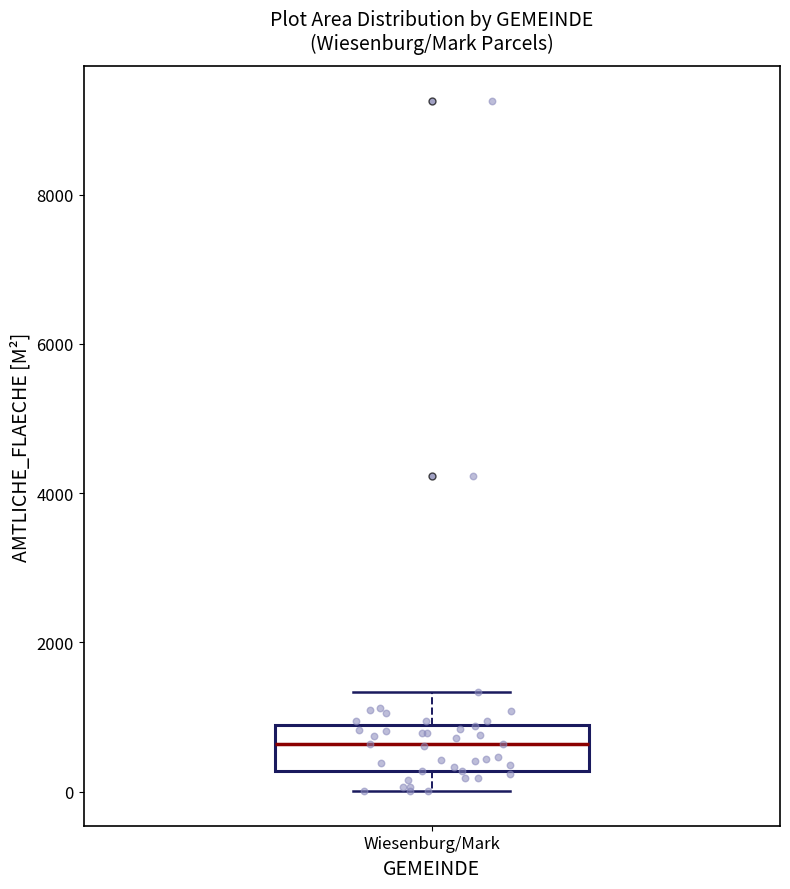

Read this box plot against the y-axis: the position of the median line, the range covered by the box, and the ends of both whiskers. The values are not printed on the chart, so give them approximately, as read against the axis.

median 600, box 200 to 800, whiskers 0 to 1400